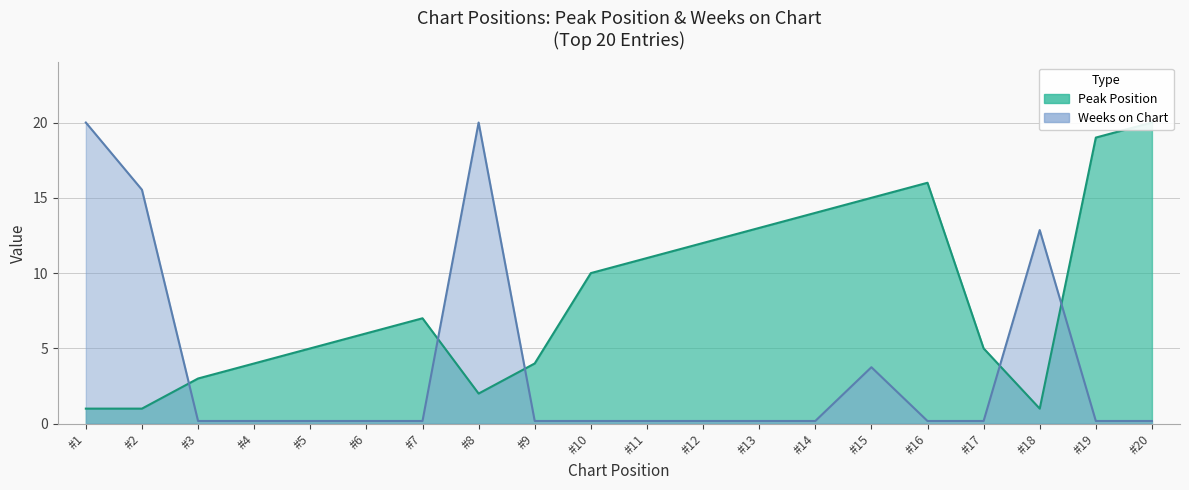

Reading left to right, what are all the values shown in this chart?

Peak Position: 1.0	1.0	3.0	4.0	5.0	6.0	7.0	2.0	4.0	10.0	11.0	12.0	13.0	14.0	15.0	16.0	5.0	1.0	19.0	20.0
Weeks on Chart: 20.0	15.5	0.2	0.2	0.2	0.2	0.2	20.0	0.2	0.2	0.2	0.2	0.2	0.2	3.8	0.2	0.2	12.9	0.2	0.2